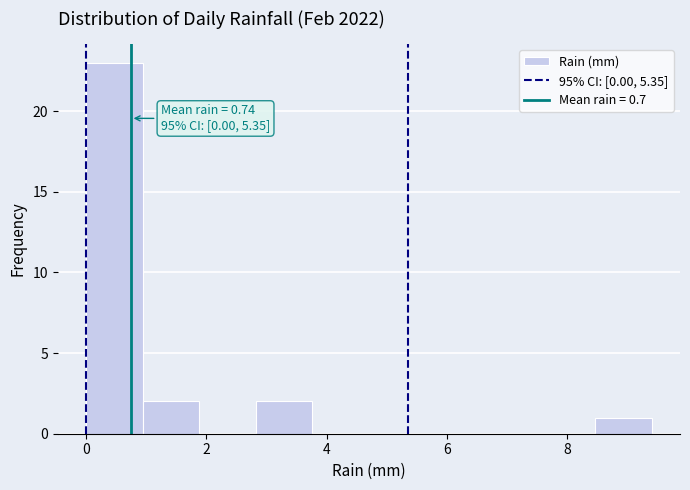

Over which range of the x-axis is the bar tallest?

0.00 to 0.94